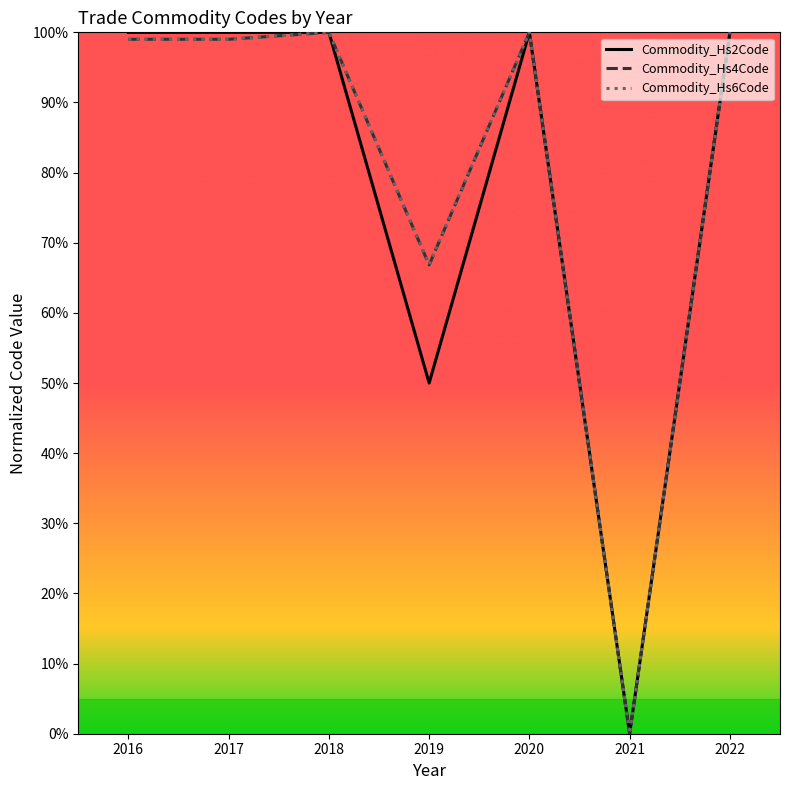

The value of Commodity_Hs6Code at 2022 is 100.0. True or false?

True